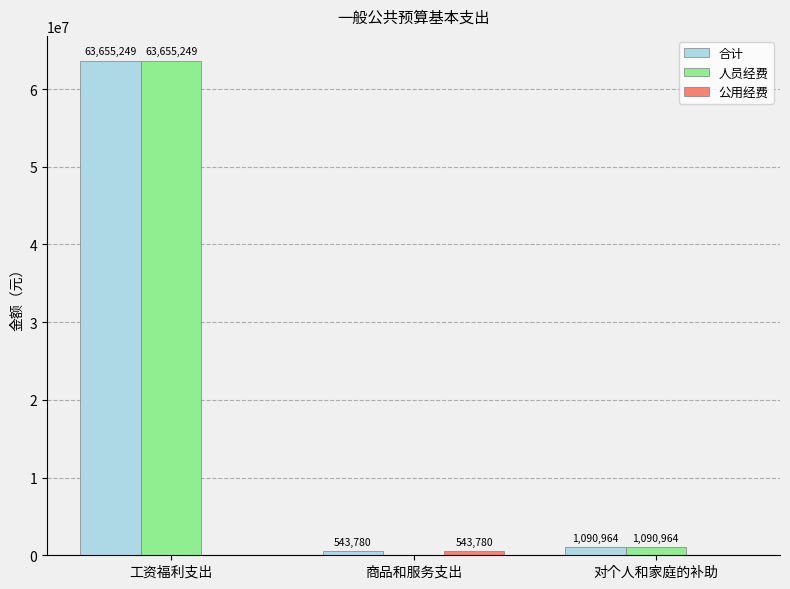

What is the average value of the 人员经费 series?

21582071.1